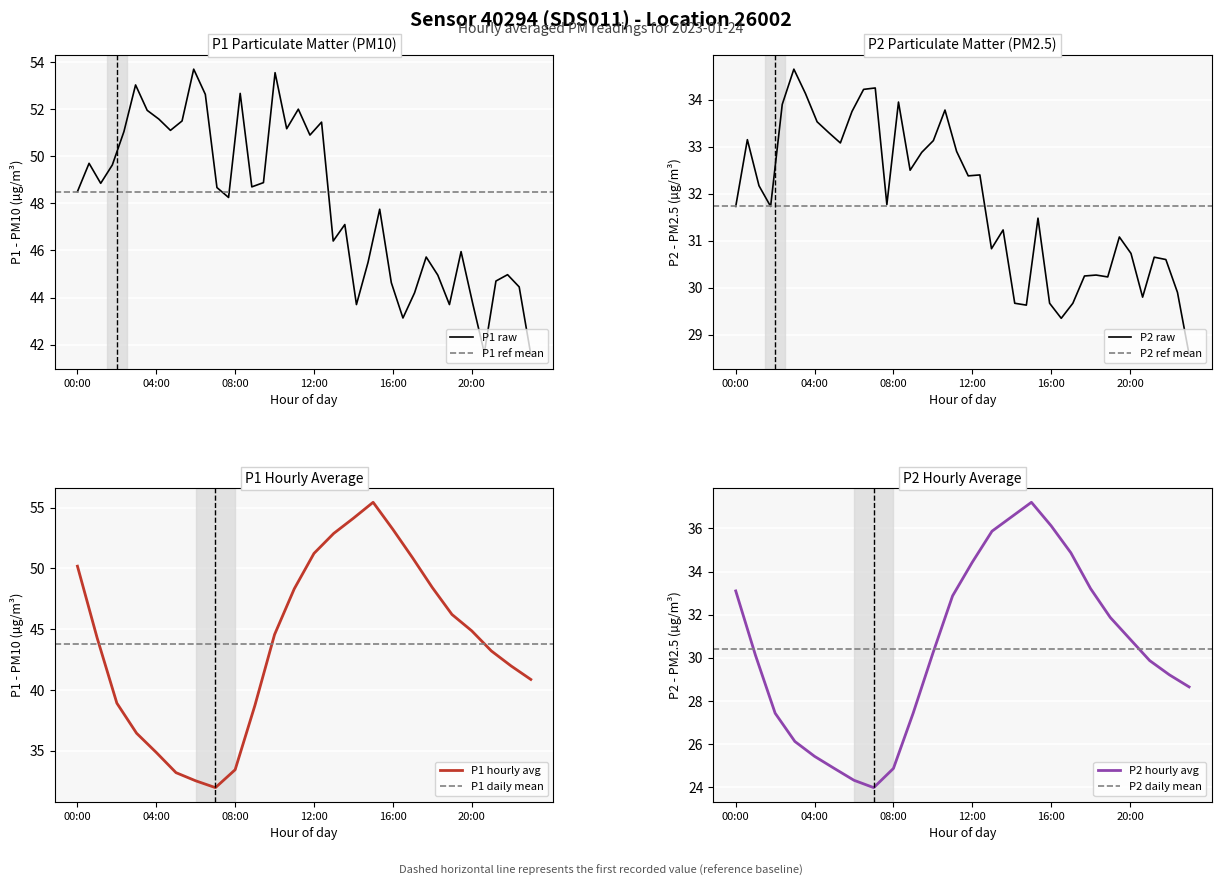

What position from the right is 22:00?

2